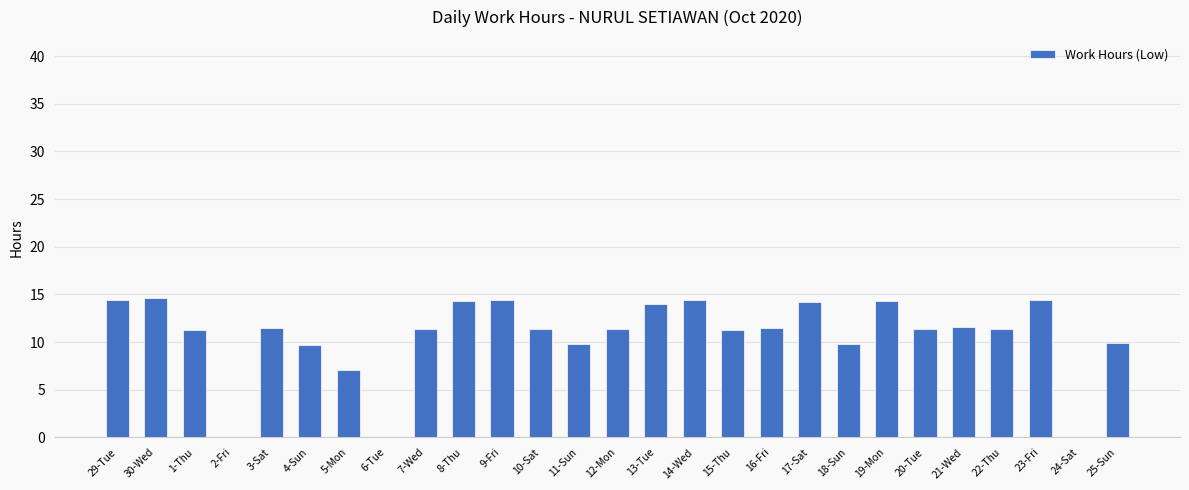

The chart shows a value of 9.8 at 11-Sun. True or false?

True